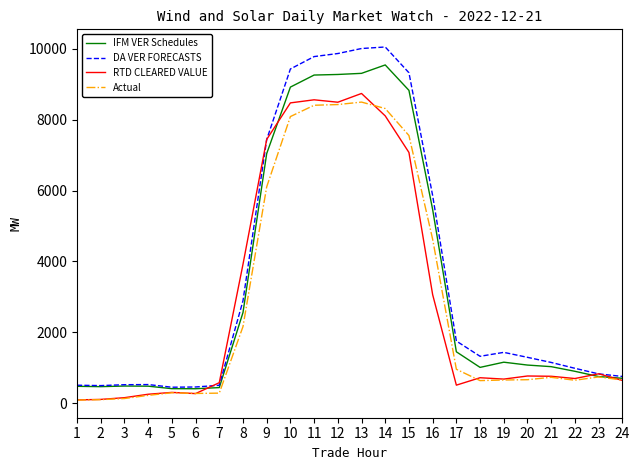

Which series has the widest spread of values?

DA VER FORECASTS